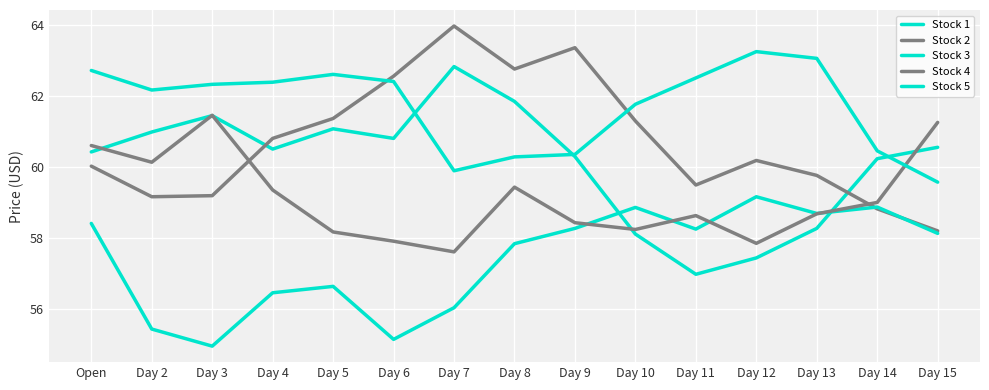

In Stock 1, how many points are lower than both neighbors (excluding endpoints)?

3